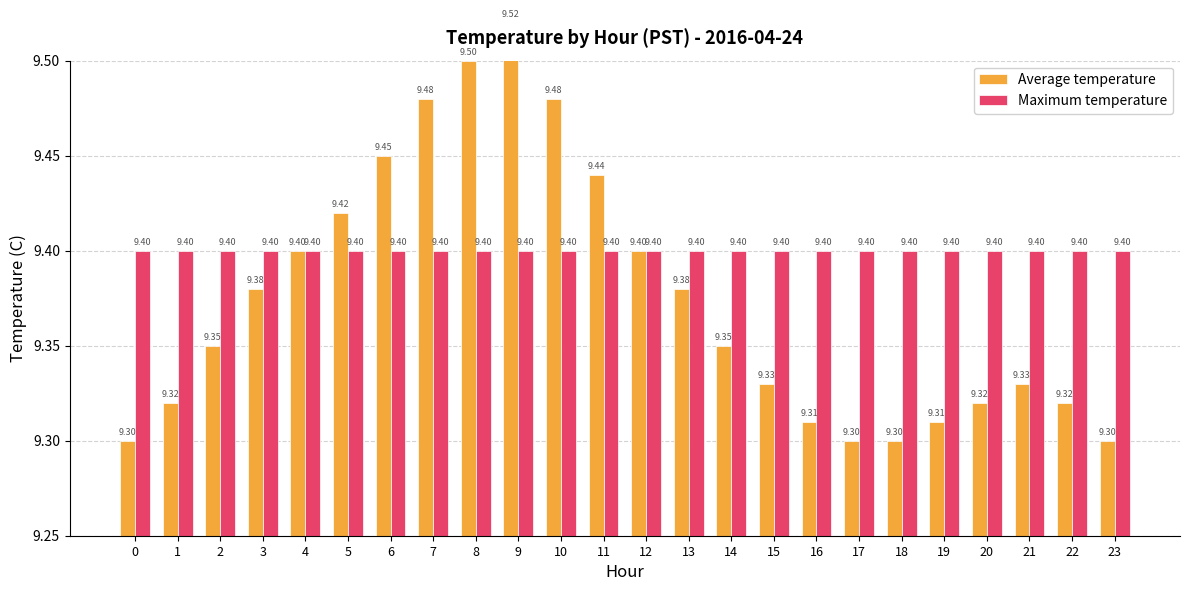

What is the difference between the Average temperature values at 20 and 13?

0.1